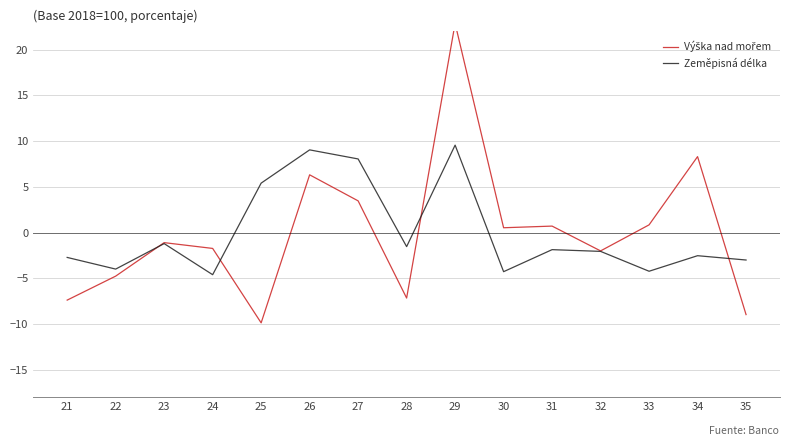

After their last crossing, which series has the higher values: Výška nad mořem or Zeměpisná délka?

Zeměpisná délka